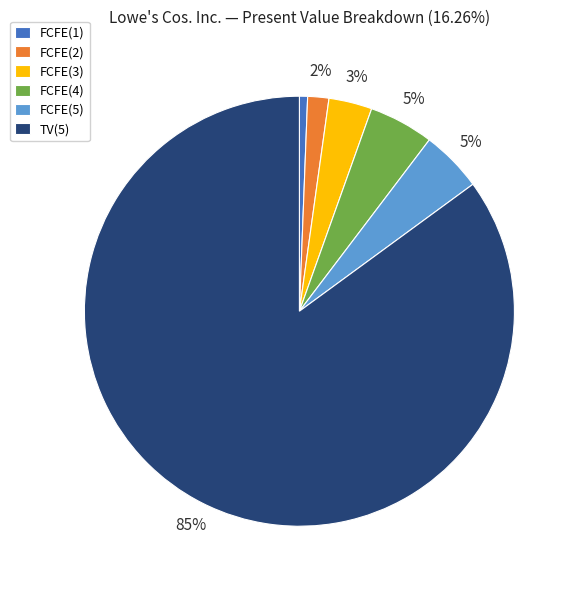

Which slice is the smallest?

FCFE(1)